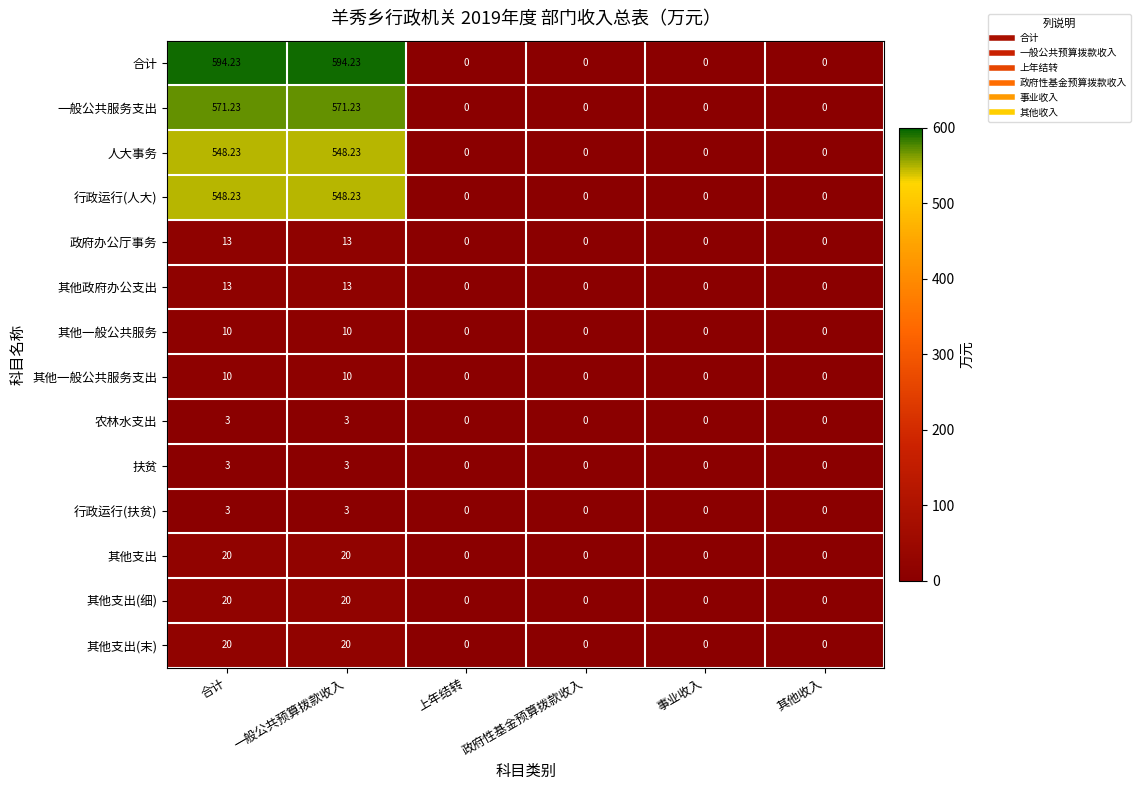

Which series has the widest spread of values?

合计